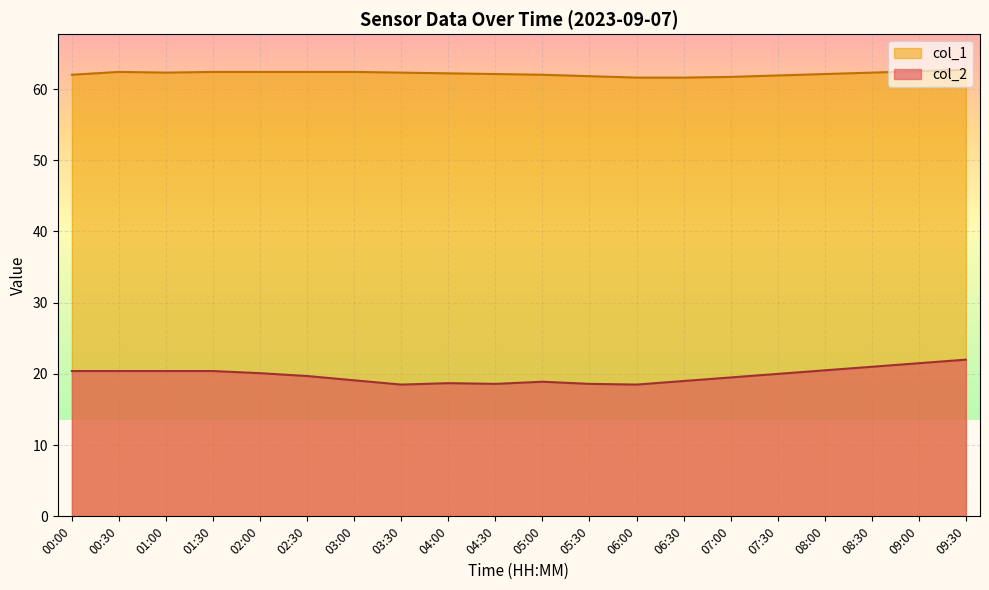

What position from the right is 08:00?

4